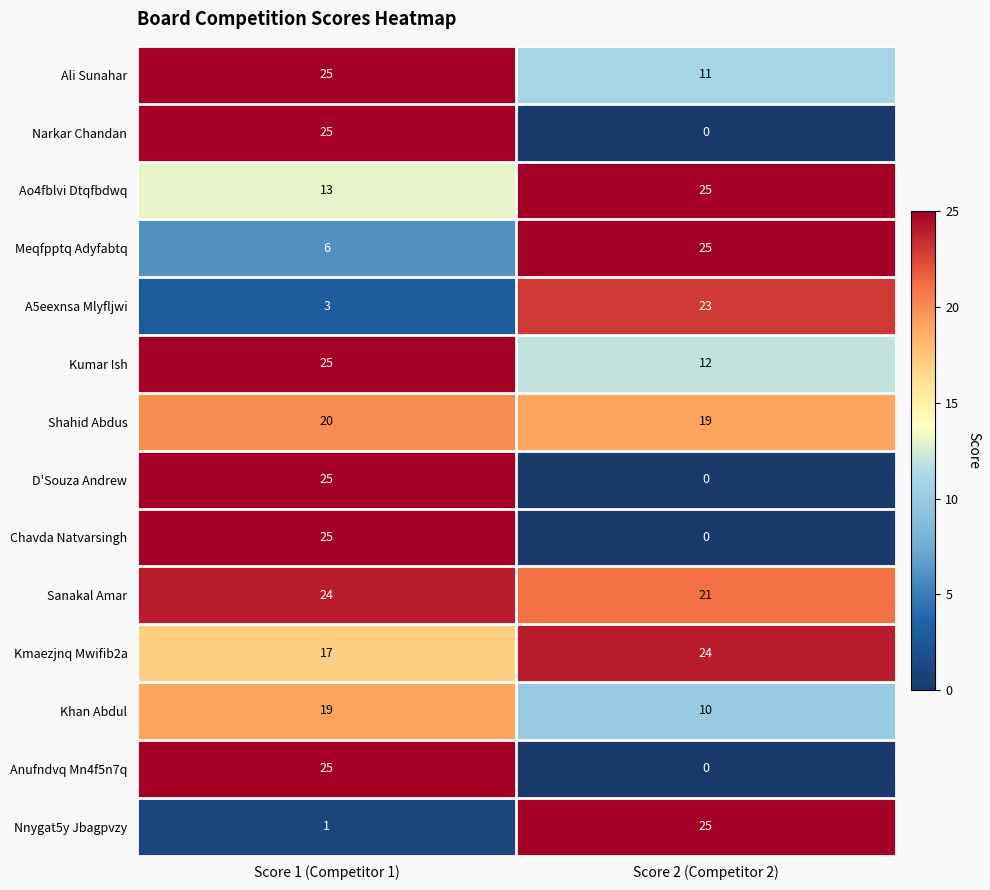

Reading left to right, what are all the values shown in this chart?

Ali Sunahar: Score 1 (Competitor 1)=25	Score 2 (Competitor 2)=11
Narkar Chandan: Score 1 (Competitor 1)=25	Score 2 (Competitor 2)=0
Ao4fblvi Dtqfbdwq: Score 1 (Competitor 1)=13	Score 2 (Competitor 2)=25
Meqfpptq Adyfabtq: Score 1 (Competitor 1)=6	Score 2 (Competitor 2)=25
A5eexnsa Mlyfljwi: Score 1 (Competitor 1)=3	Score 2 (Competitor 2)=23
Kumar Ish: Score 1 (Competitor 1)=25	Score 2 (Competitor 2)=12
Shahid Abdus: Score 1 (Competitor 1)=20	Score 2 (Competitor 2)=19
D'Souza Andrew: Score 1 (Competitor 1)=25	Score 2 (Competitor 2)=0
Chavda Natvarsingh: Score 1 (Competitor 1)=25	Score 2 (Competitor 2)=0
Sanakal Amar: Score 1 (Competitor 1)=24	Score 2 (Competitor 2)=21
Kmaezjnq Mwifib2a: Score 1 (Competitor 1)=17	Score 2 (Competitor 2)=24
Khan Abdul: Score 1 (Competitor 1)=19	Score 2 (Competitor 2)=10
Anufndvq Mn4f5n7q: Score 1 (Competitor 1)=25	Score 2 (Competitor 2)=0
Nnygat5y Jbagpvzy: Score 1 (Competitor 1)=1	Score 2 (Competitor 2)=25